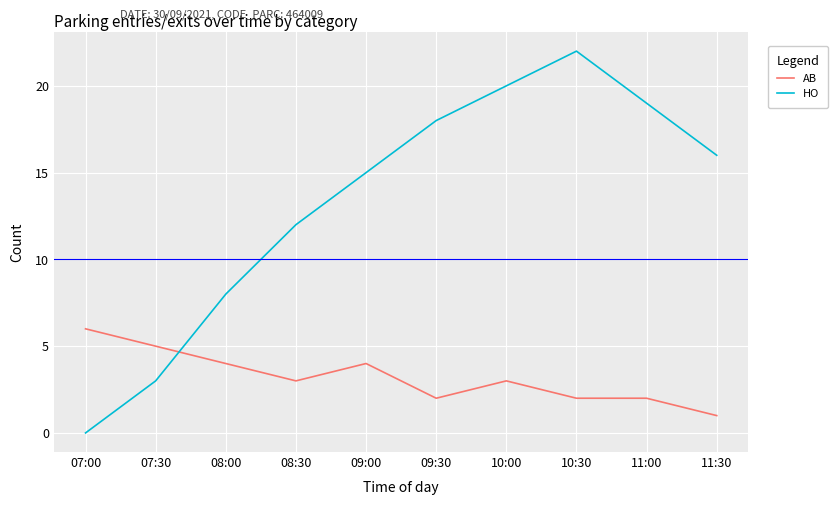

Reading left to right, extract all data points from this chart.

AB: 07:00=6	07:30=5	08:00=4	08:30=3	09:00=4	09:30=2	10:00=3	10:30=2	11:00=2	11:30=1
HO: 07:00=0	07:30=3	08:00=8	08:30=12	09:00=15	09:30=18	10:00=20	10:30=22	11:00=19	11:30=16